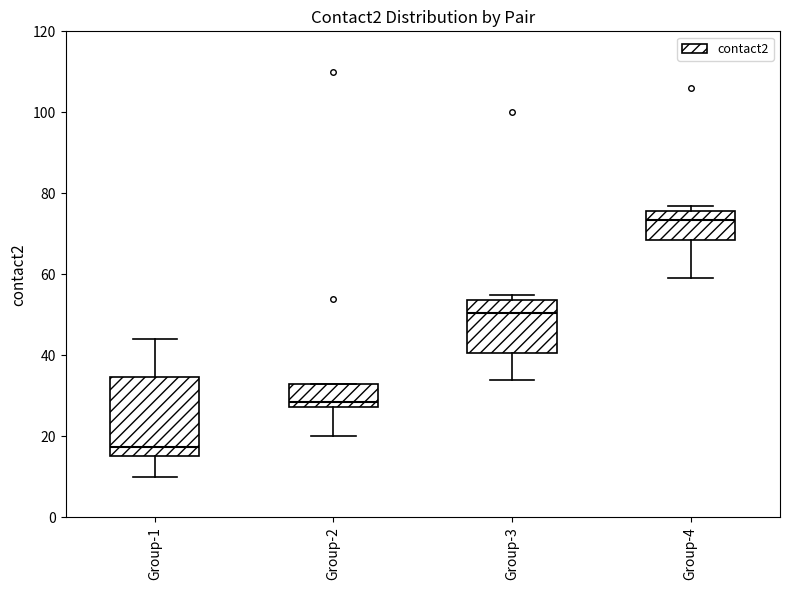

Which box has the highest median line?

Group-4